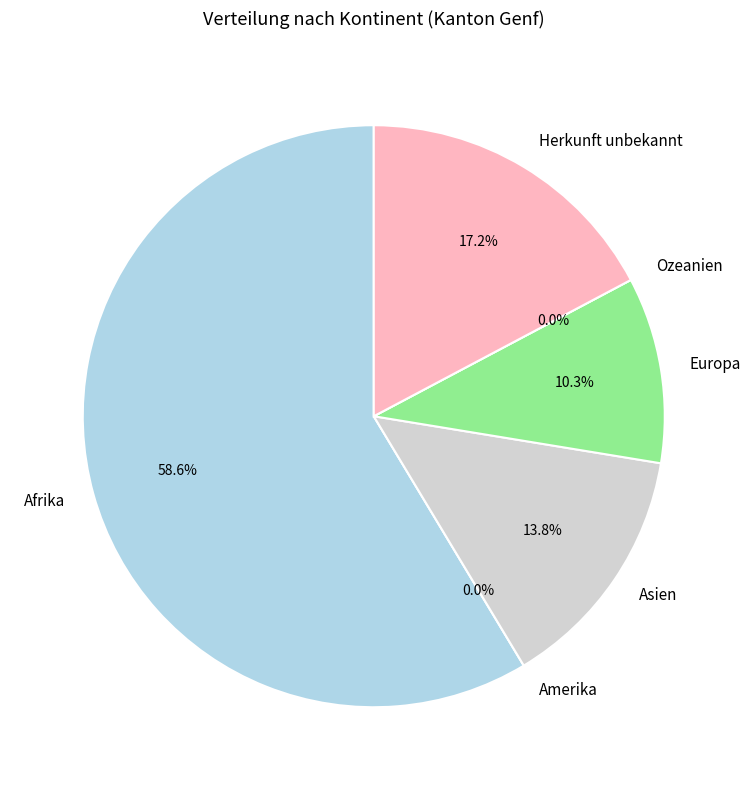

To the nearest percent, what is the difference between the Amerika and Europa slice percentages?

10%